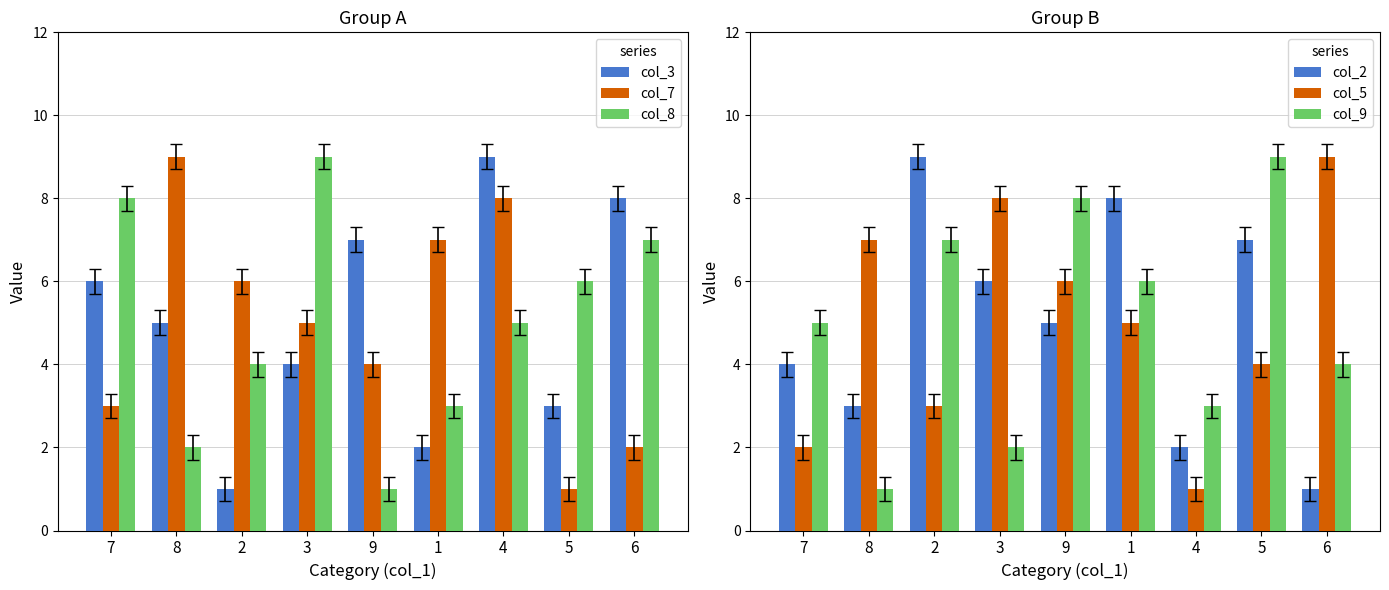

How many bars are there in total?

54